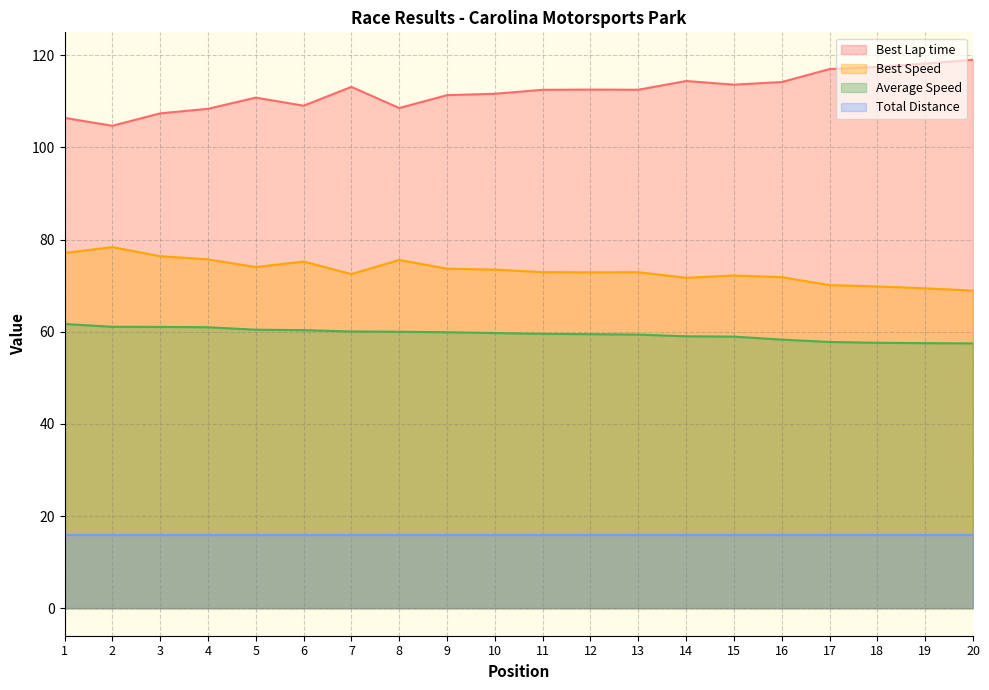

Which series has the largest range (max minus min)?

Best Lap time